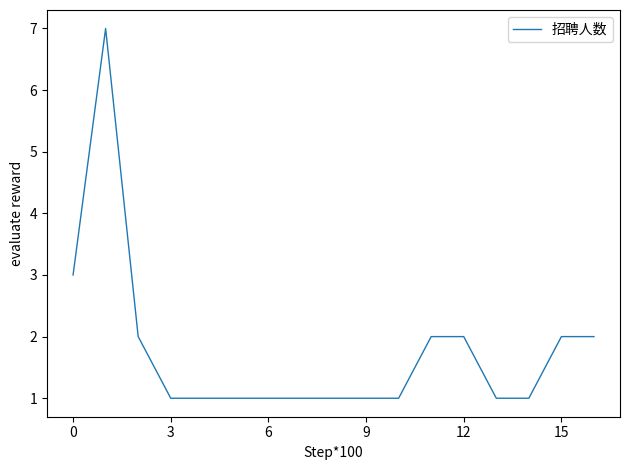

What is the difference between the maximum and minimum values?

6